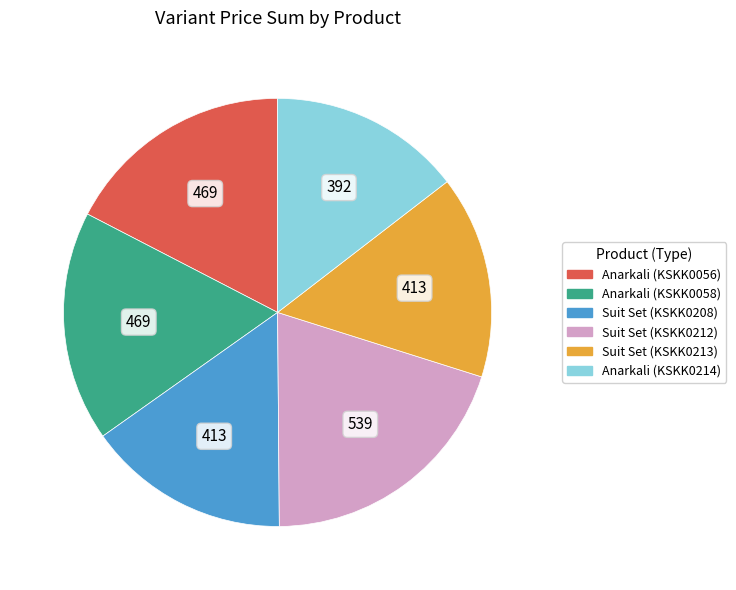

Is there a majority slice in this chart?

No